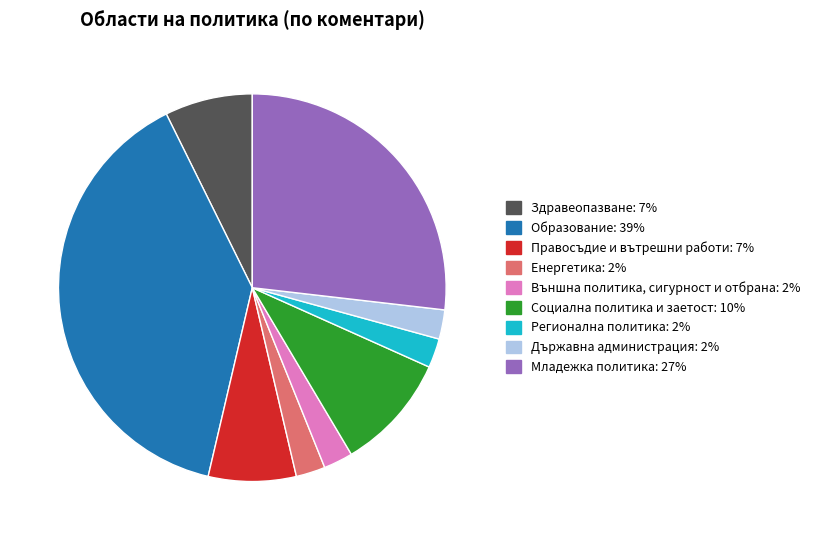

Does any single category account for the majority?

No